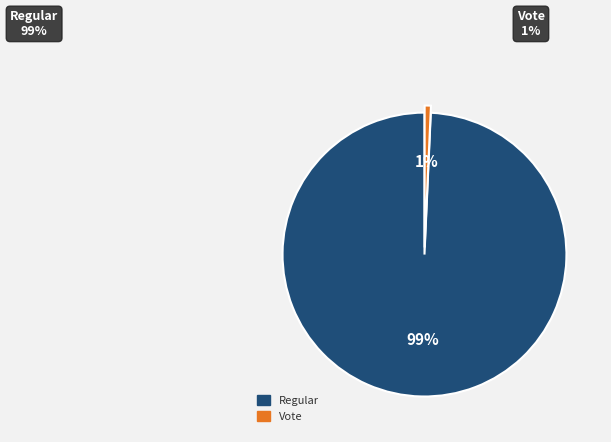

To the nearest percent, what portion does Vote represent?

1%